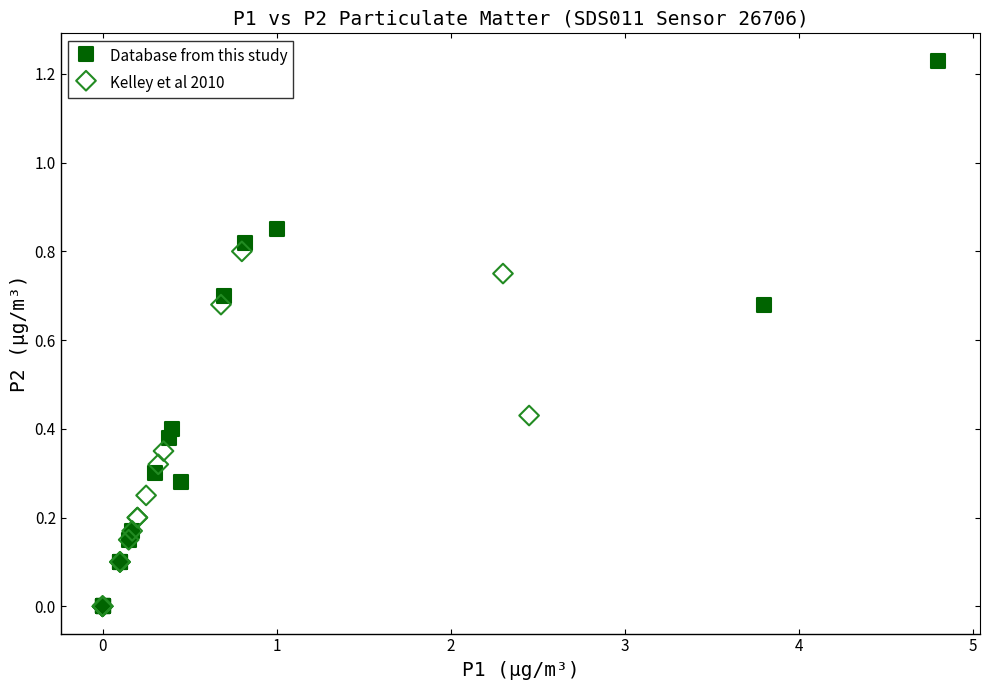

Which series reaches the maximum Y coordinate?

Database from this study